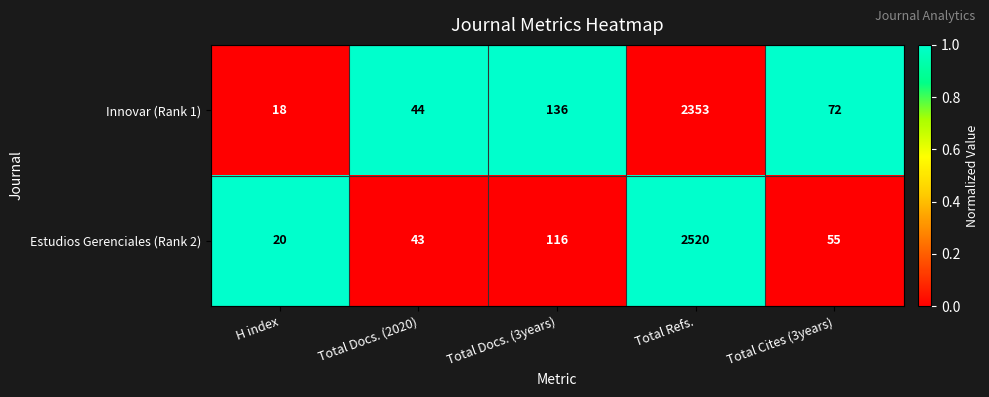

Which label corresponds to the largest value in the chart?

Total Refs.